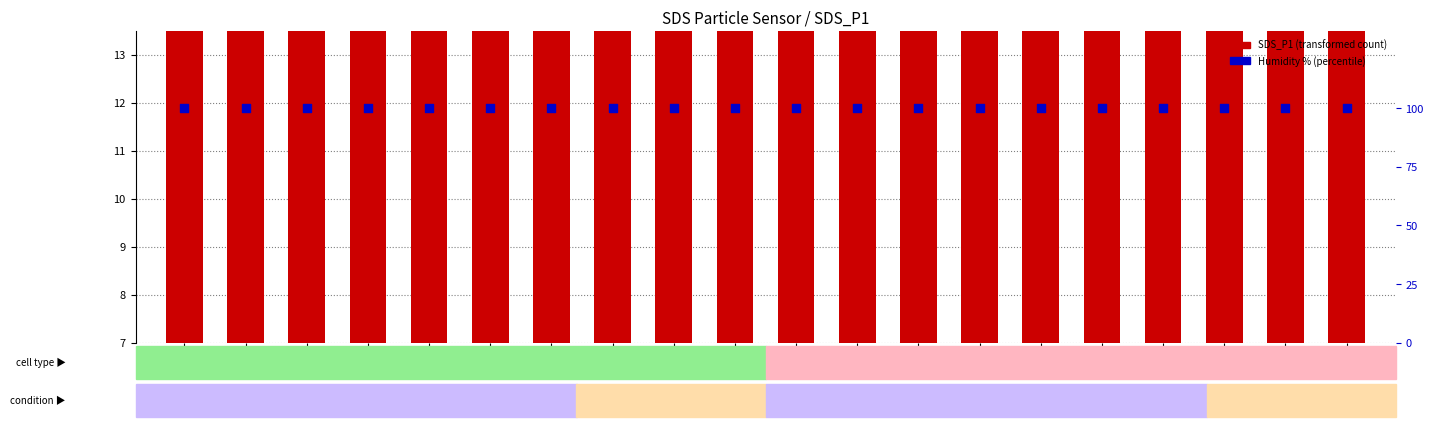

Which series reaches the minimum Y coordinate?

SDS_P1 value